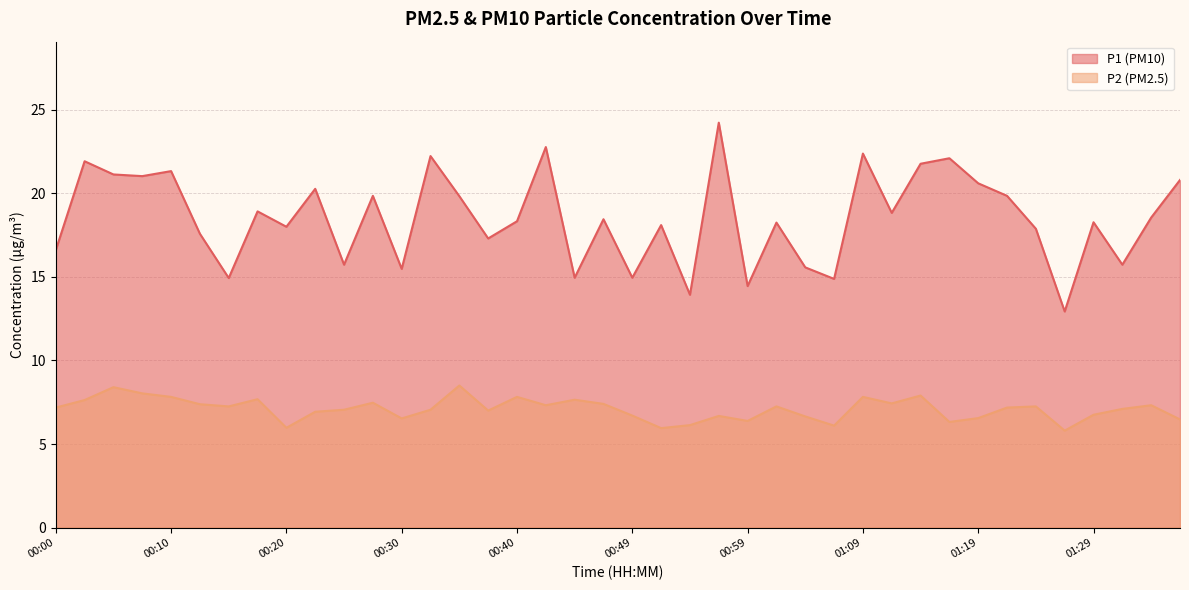

What are all the series names shown in the legend?

P1 (PM10), P2 (PM2.5)